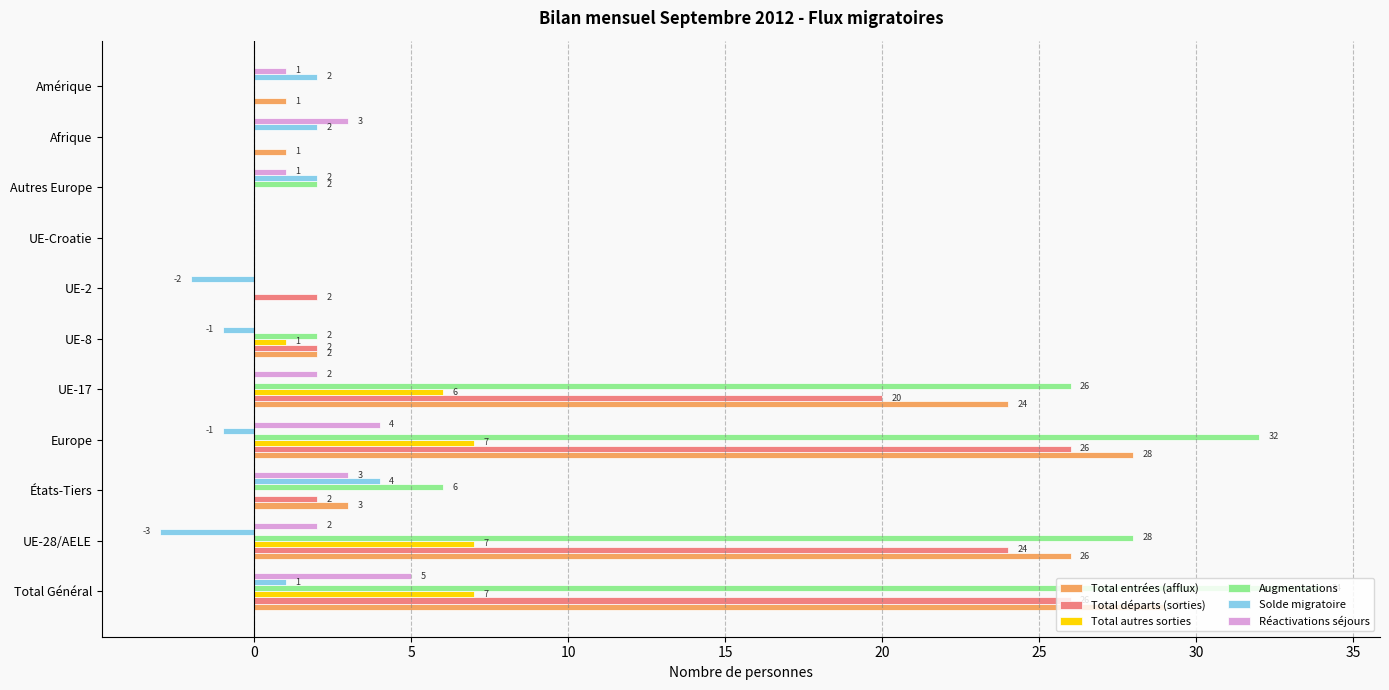

What is the sum of the Augmentations values at UE-17 and UE-2?

26